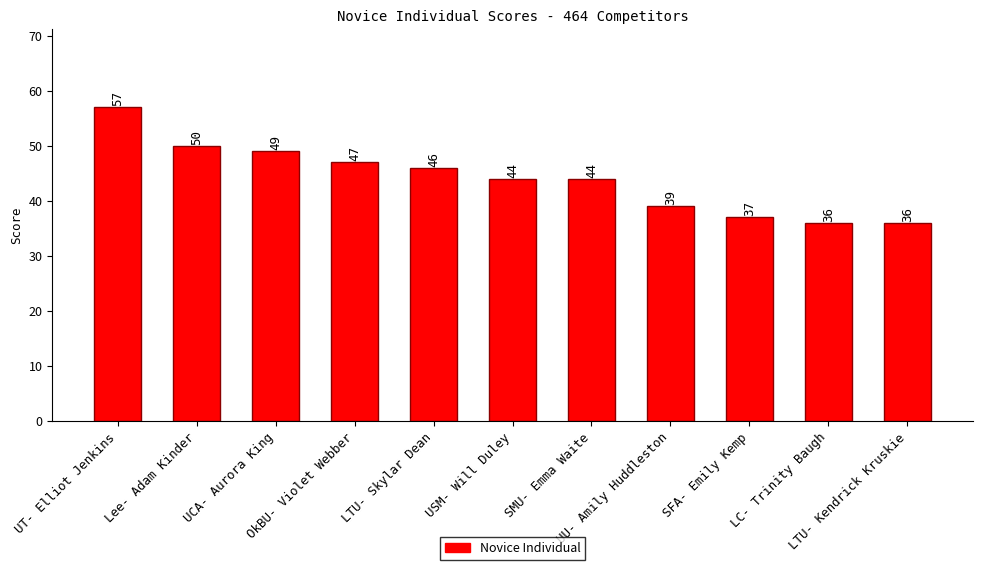

Where is the data nearest to the value 46?

LTU- Skylar Dean